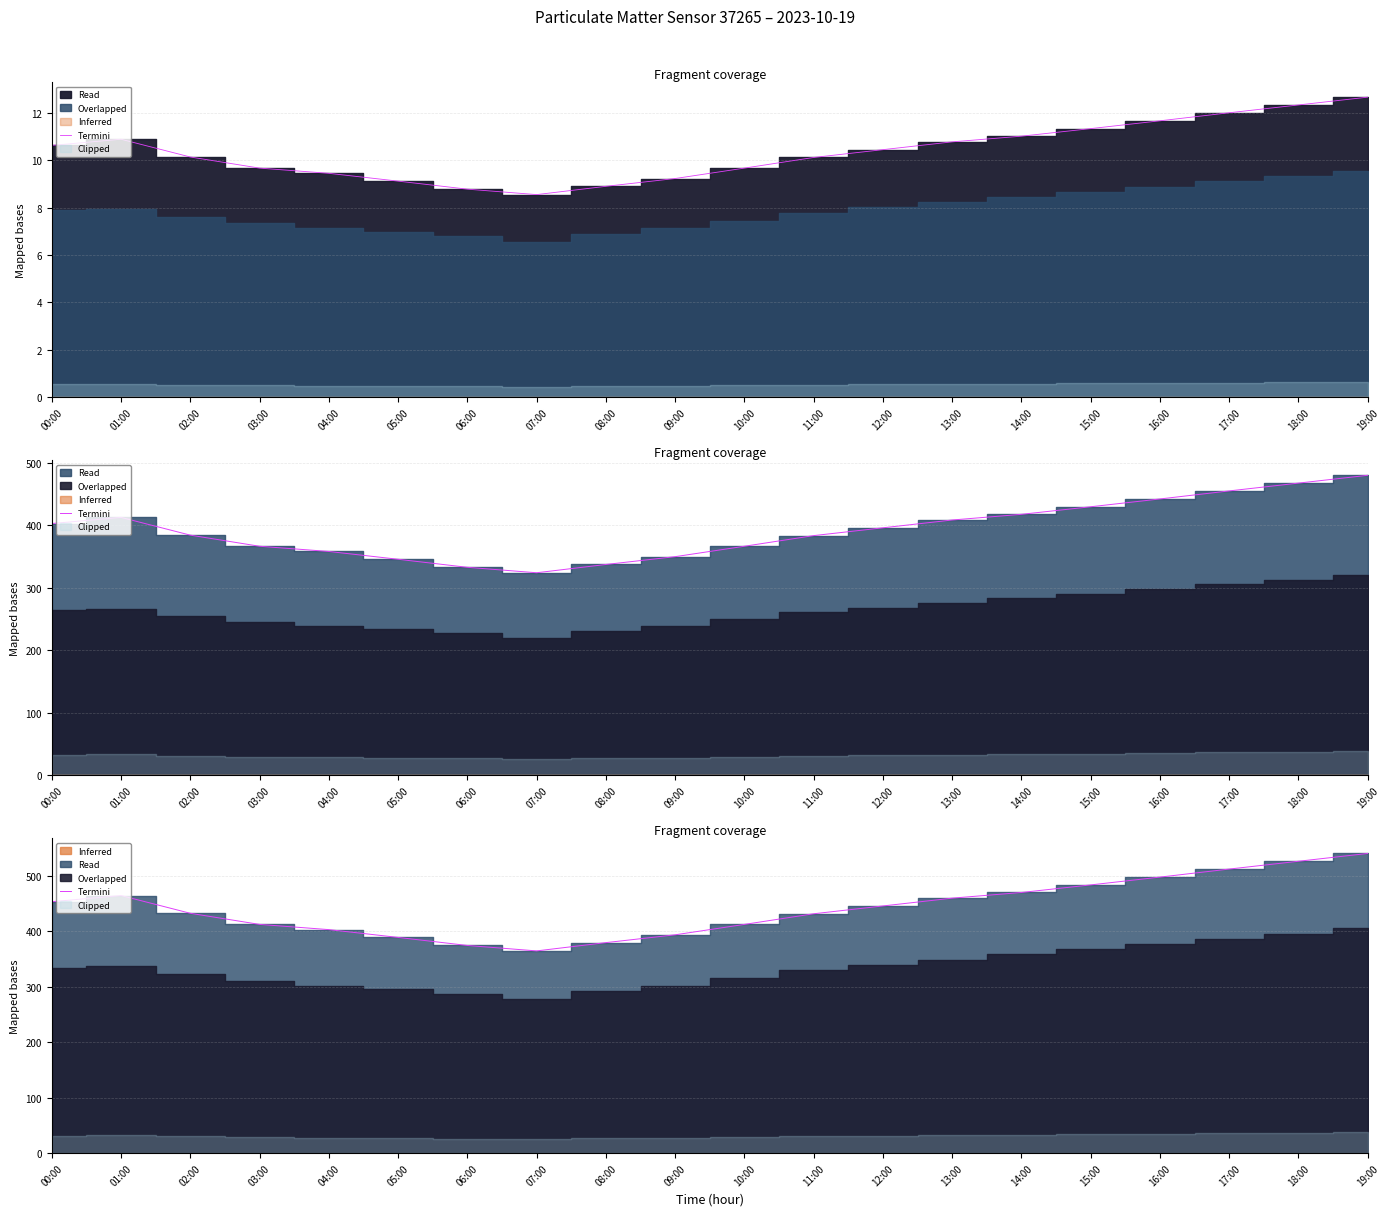

Which label corresponds to the smallest value in the chart?

07:00